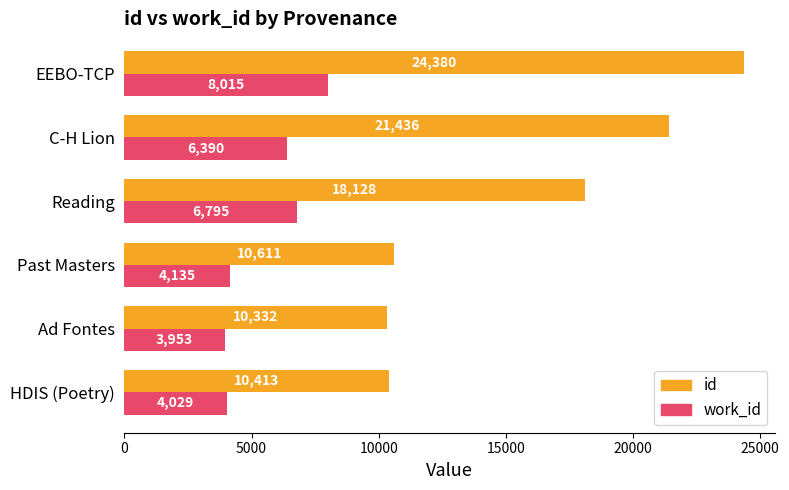

What is the average value of the work_id series?

5552.8